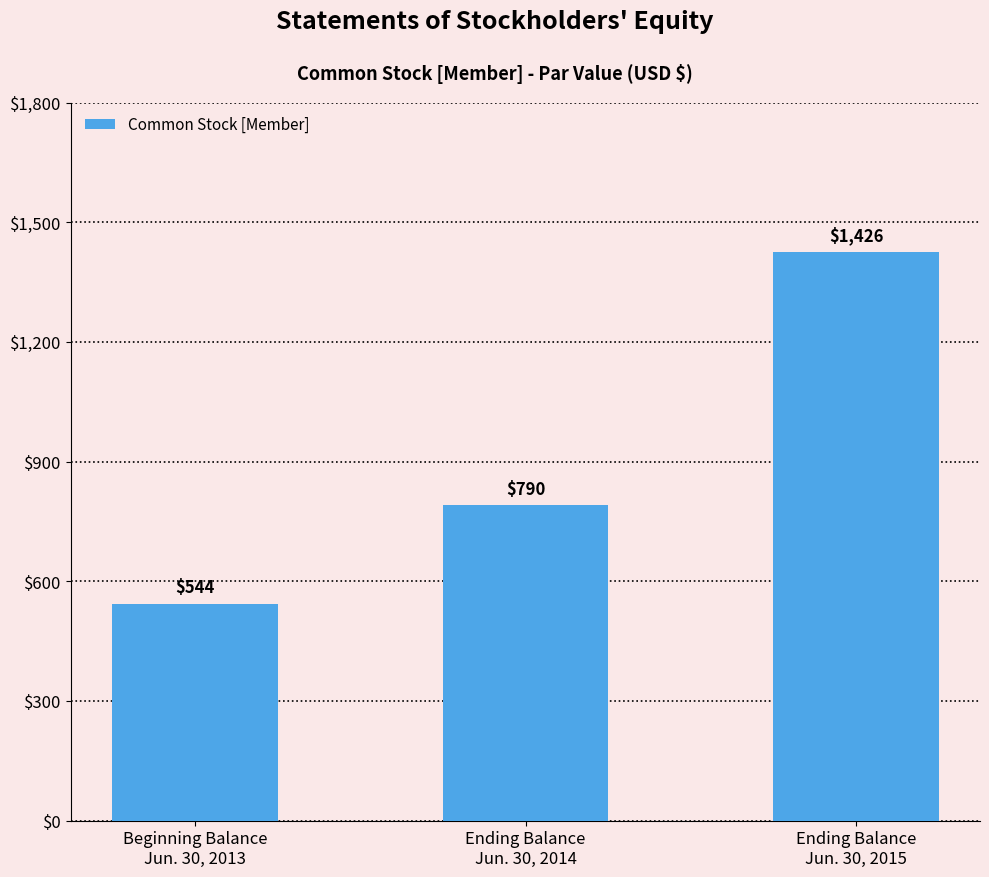

Rank the categories by value from lowest to highest.

Beginning Balance
Jun. 30, 2013, Ending Balance
Jun. 30, 2014, Ending Balance
Jun. 30, 2015